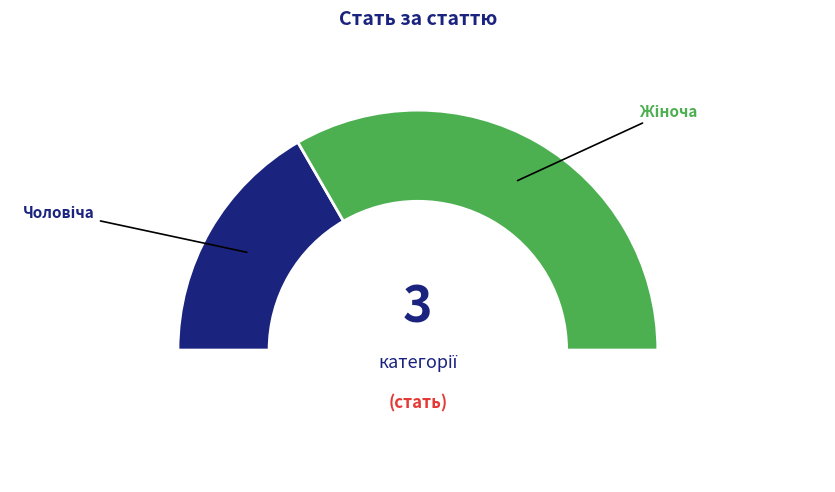

Rank the categories by value from lowest to highest.

Чоловіча, Жіноча